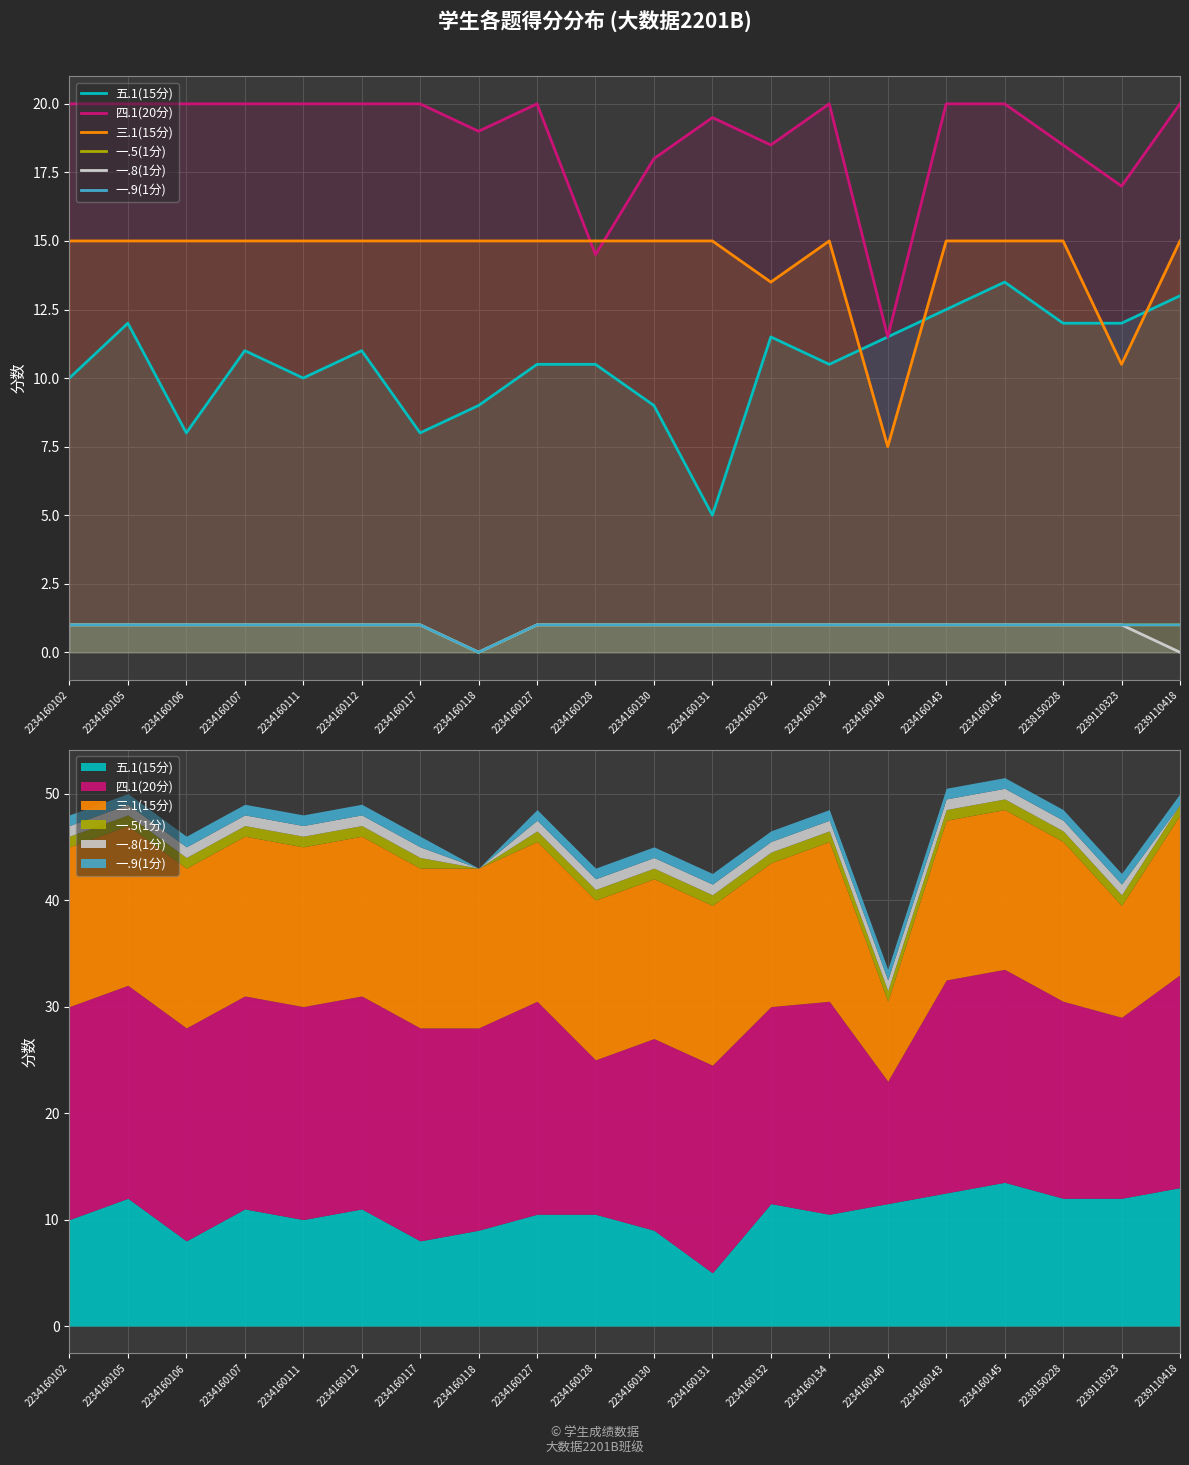

Between 2234160145 and 2234160140, which is larger?

2234160145